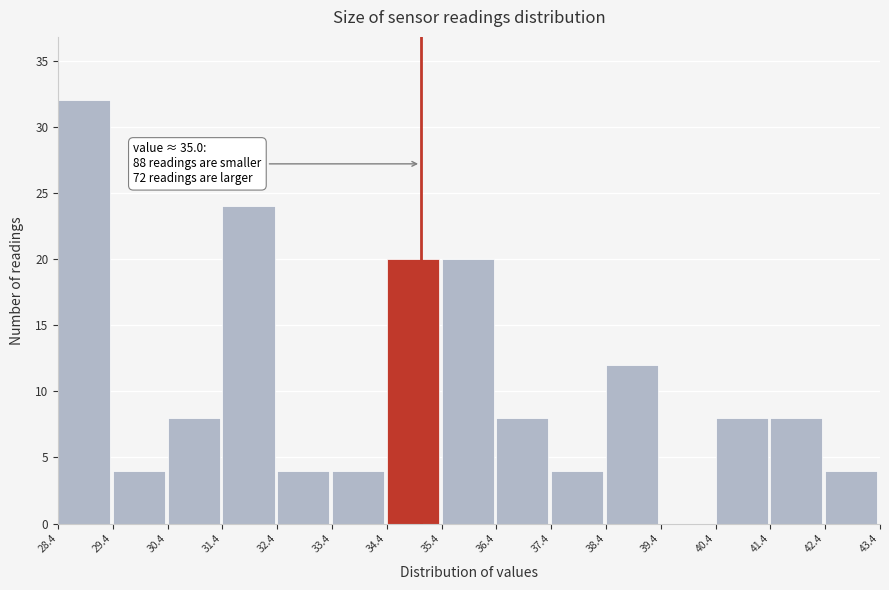

Which range on the x-axis has the tallest bar?

28.4 to 29.4